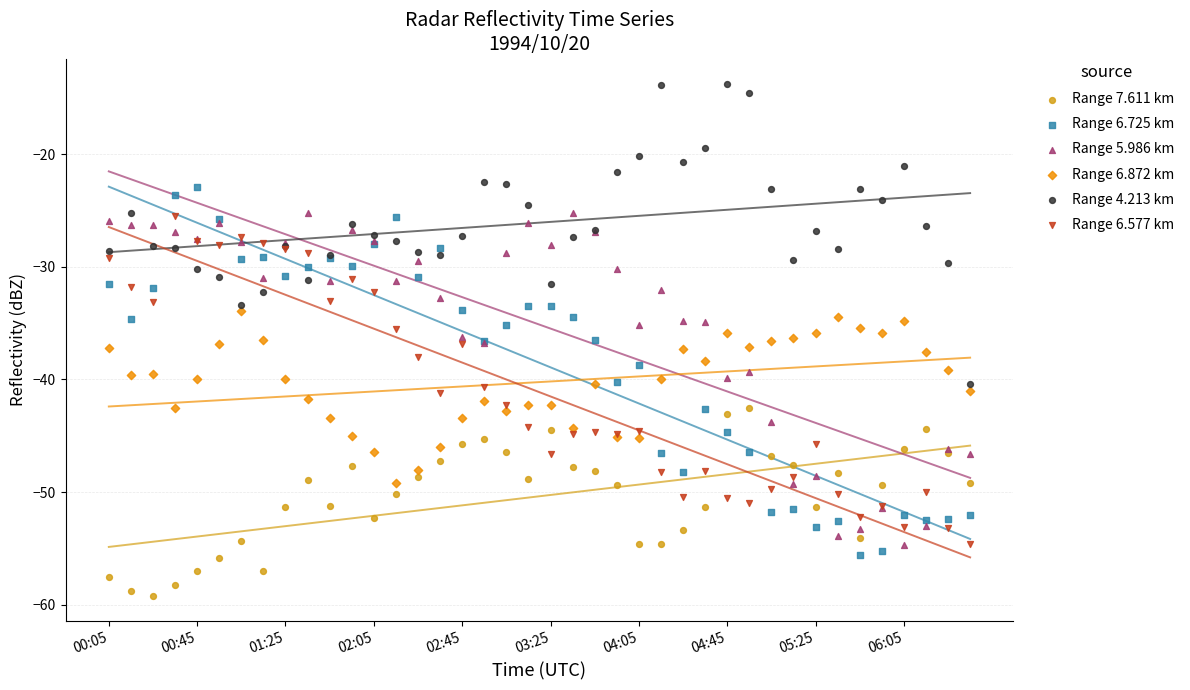

Which series contains the lowest Y value?

Range 7.611 km